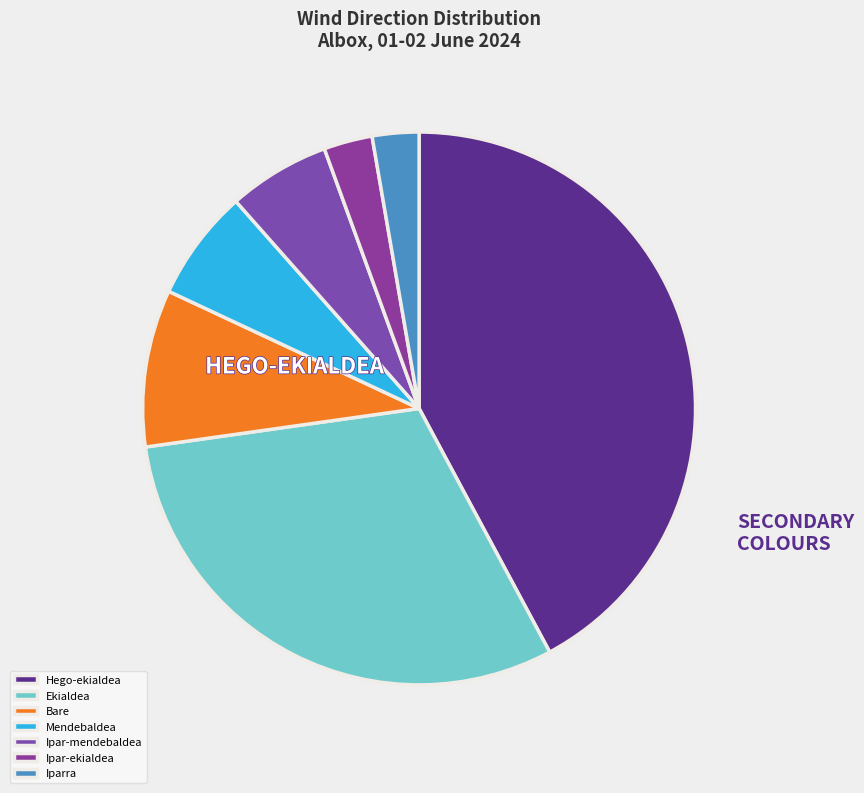

Does Bare represent more than half of the total?

No